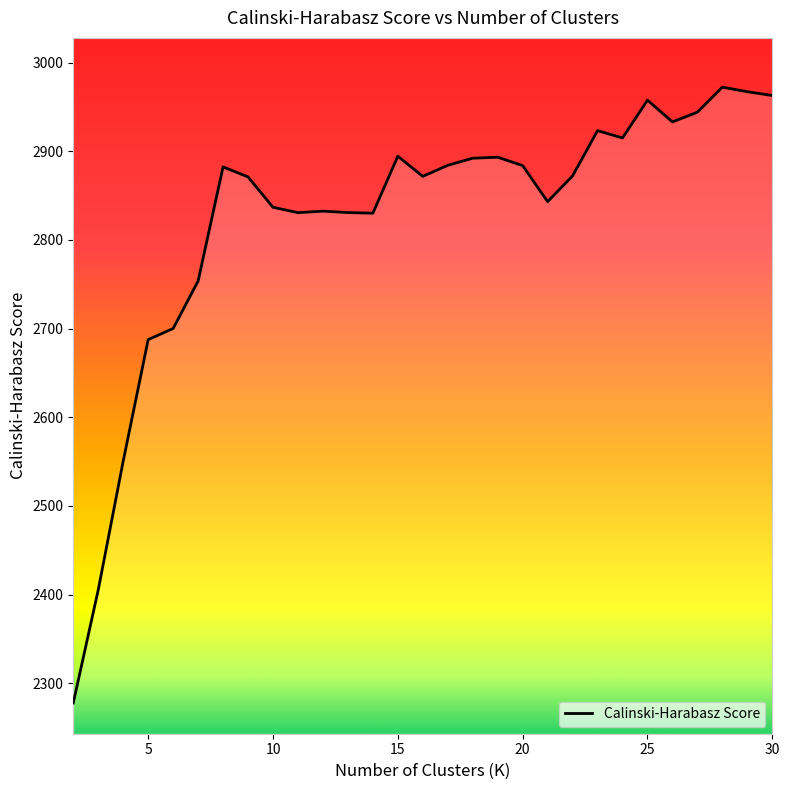

What is the difference between the maximum and minimum values?

694.5